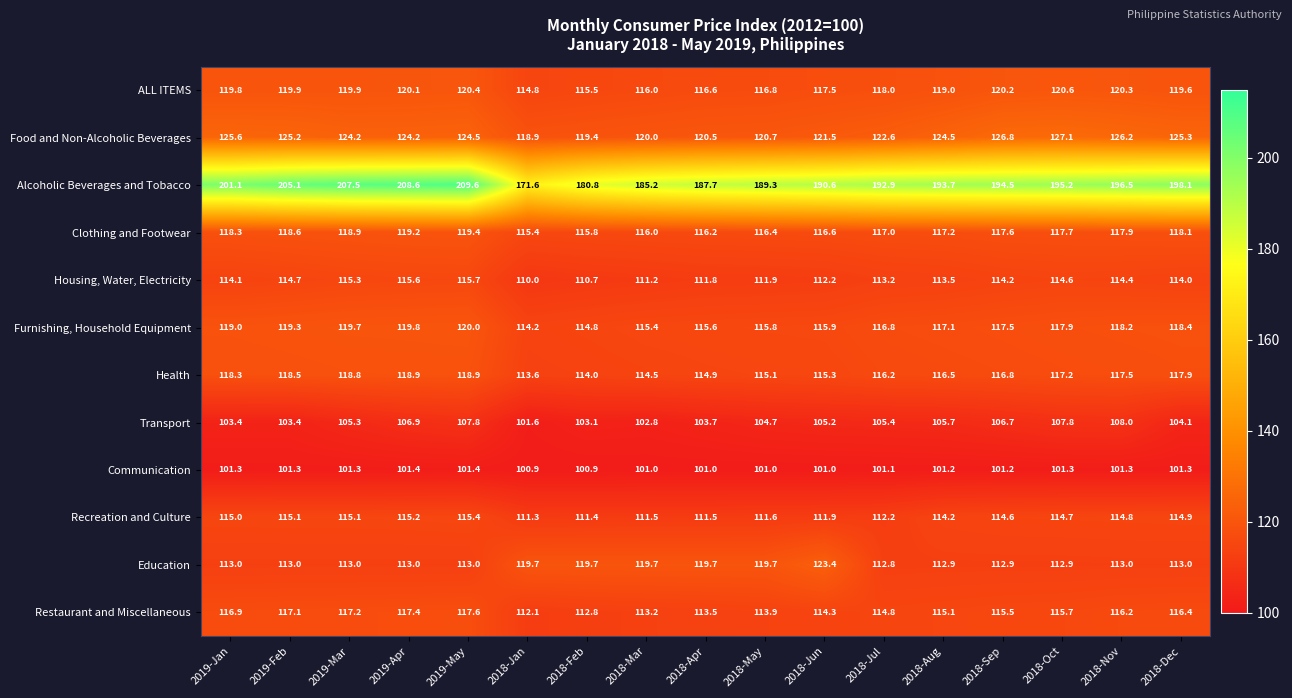

What is the greatest value displayed?

209.6